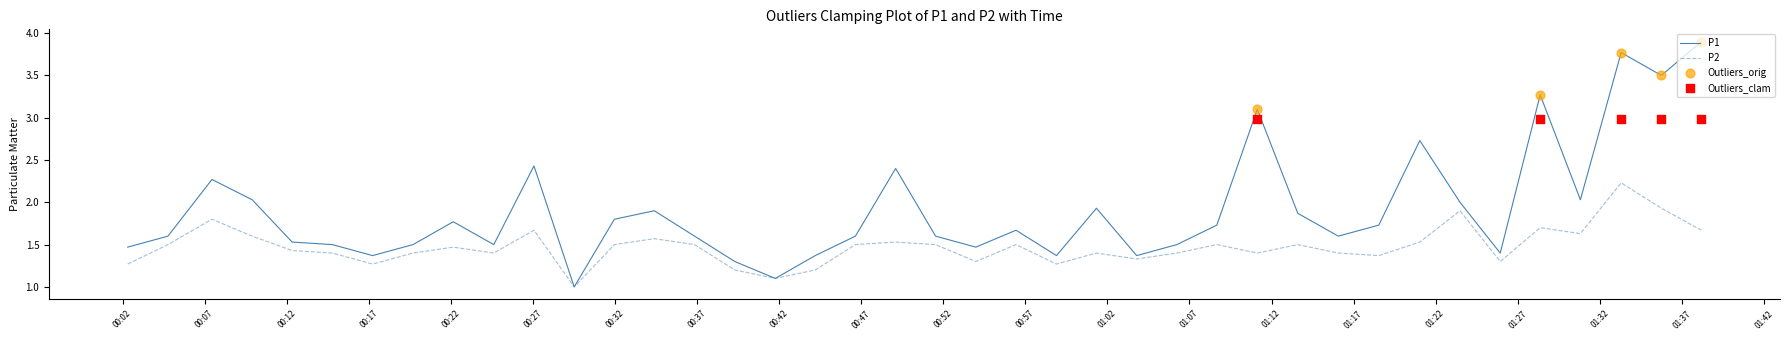

What are all the series names shown in the legend?

P1, P2